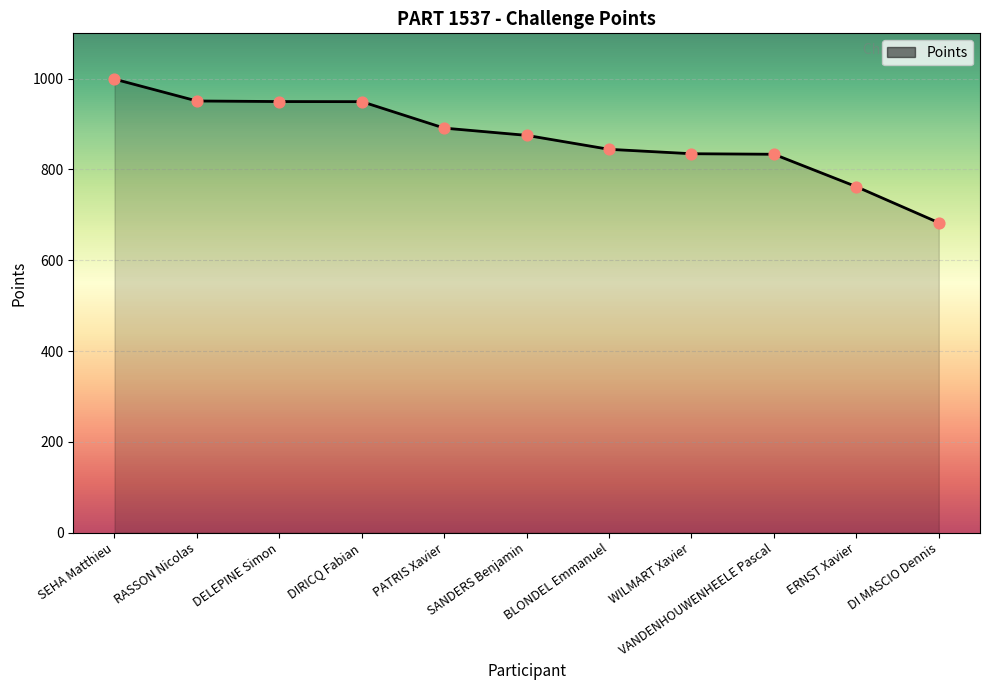

What is the change in value from RASSON Nicolas to PATRIS Xavier?

-59.8